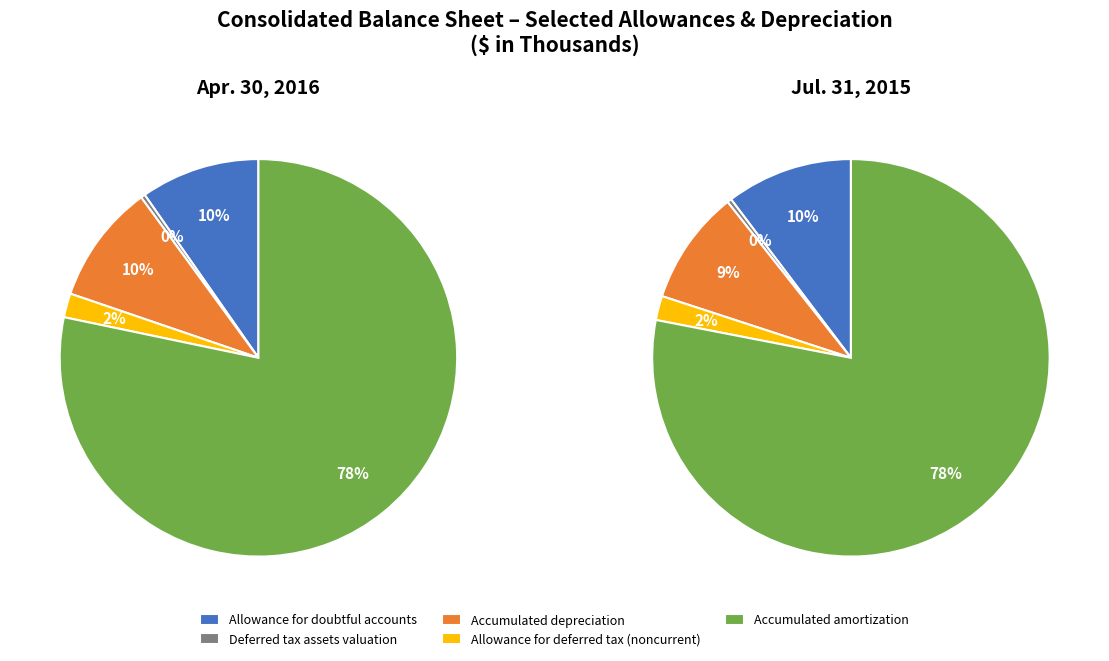

True or false: Allowance for doubtful accounts accounts for 10% of the total.

True